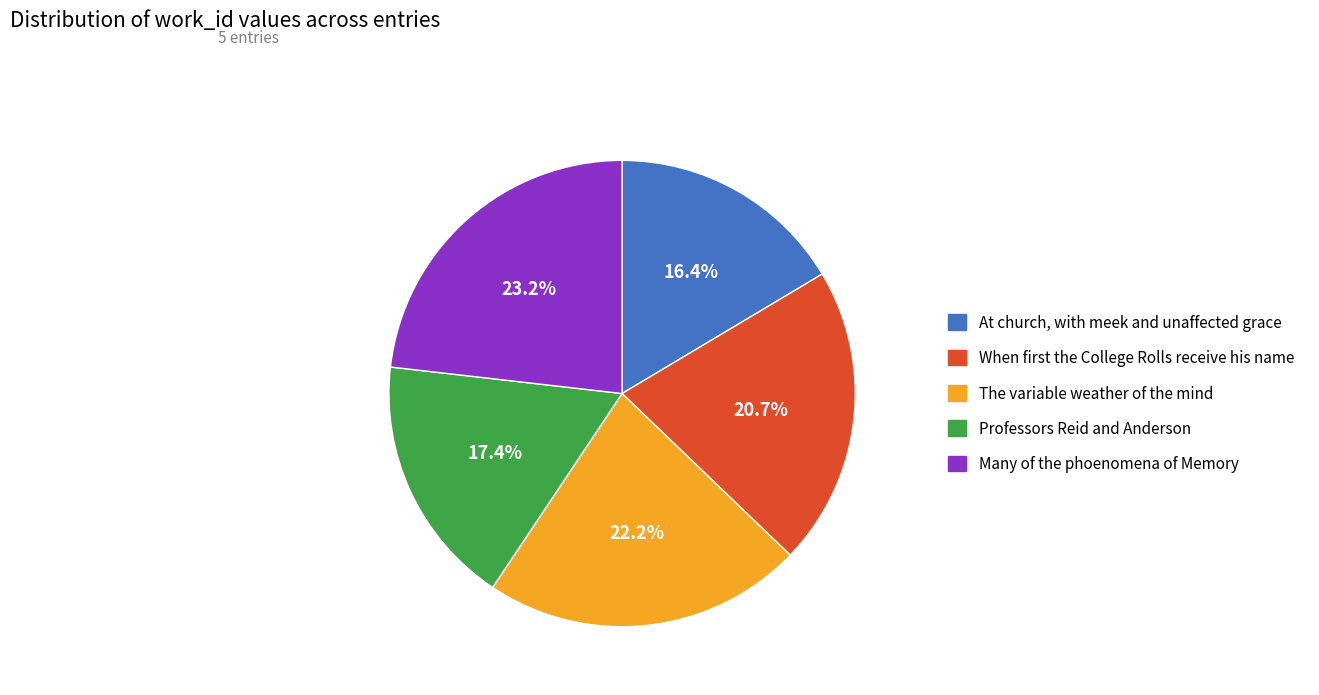

To the nearest percent, what percentage of the pie is Many of the phoenomena of Memory?

23%